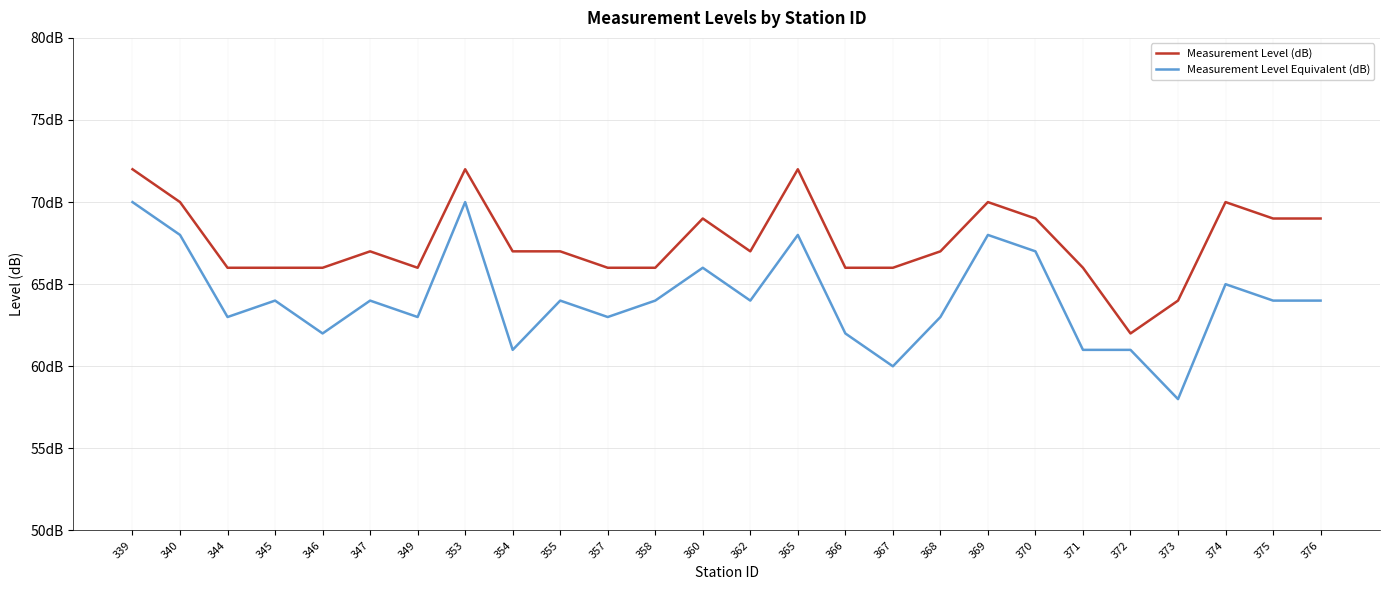

What is the total value across all series at 340?

138